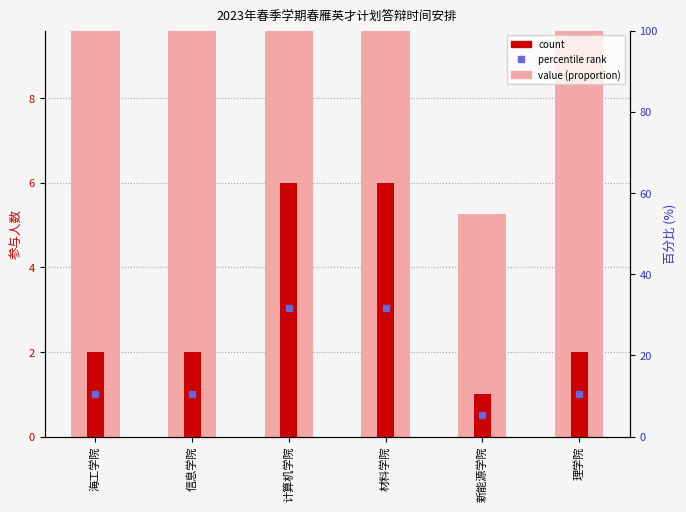

At which category does the chart reach its minimum across all series?

新能源学院